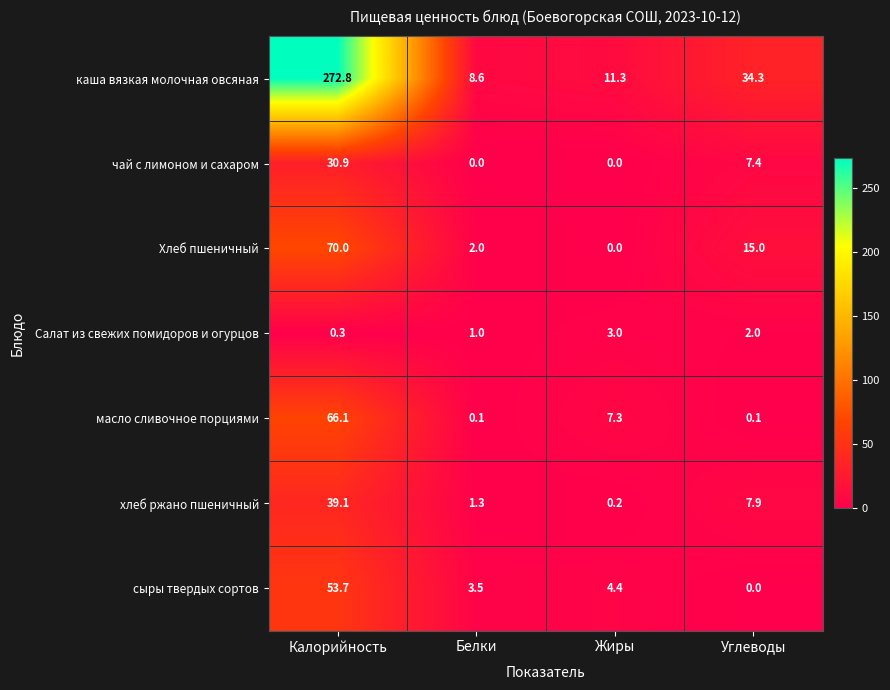

Is it true that хлеб ржано пшеничный equals 7.9 at Углеводы?

True